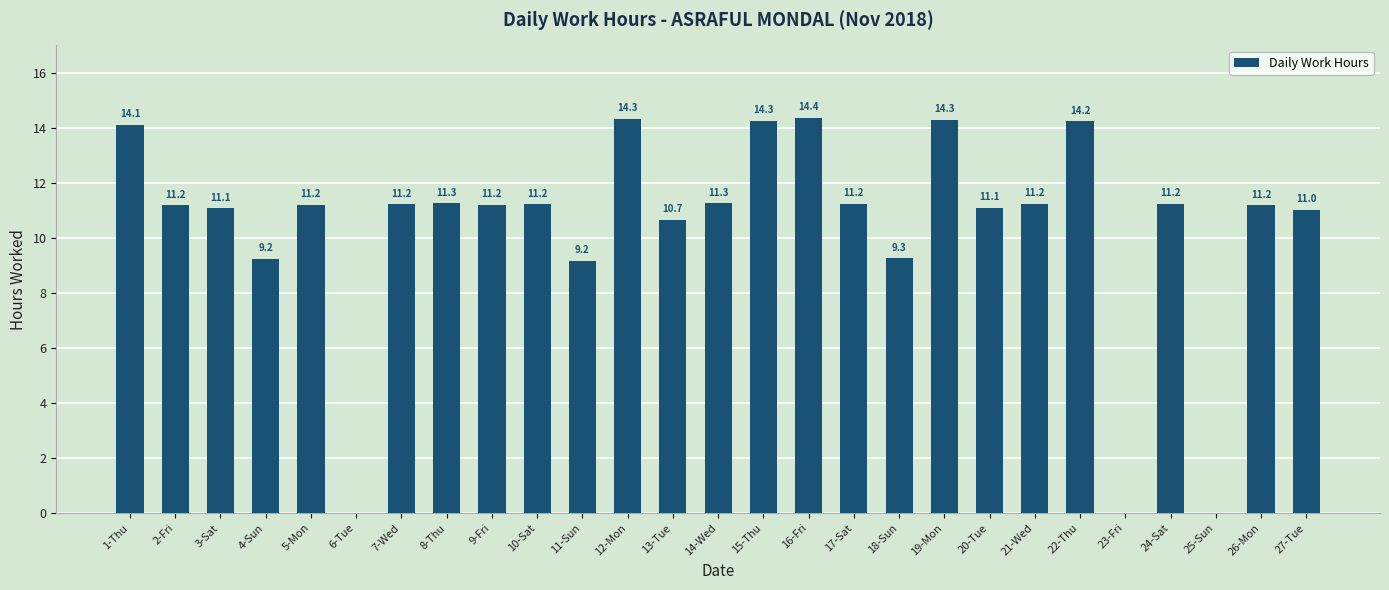

What is the change in value from 1-Thu to 4-Sun?

-4.9